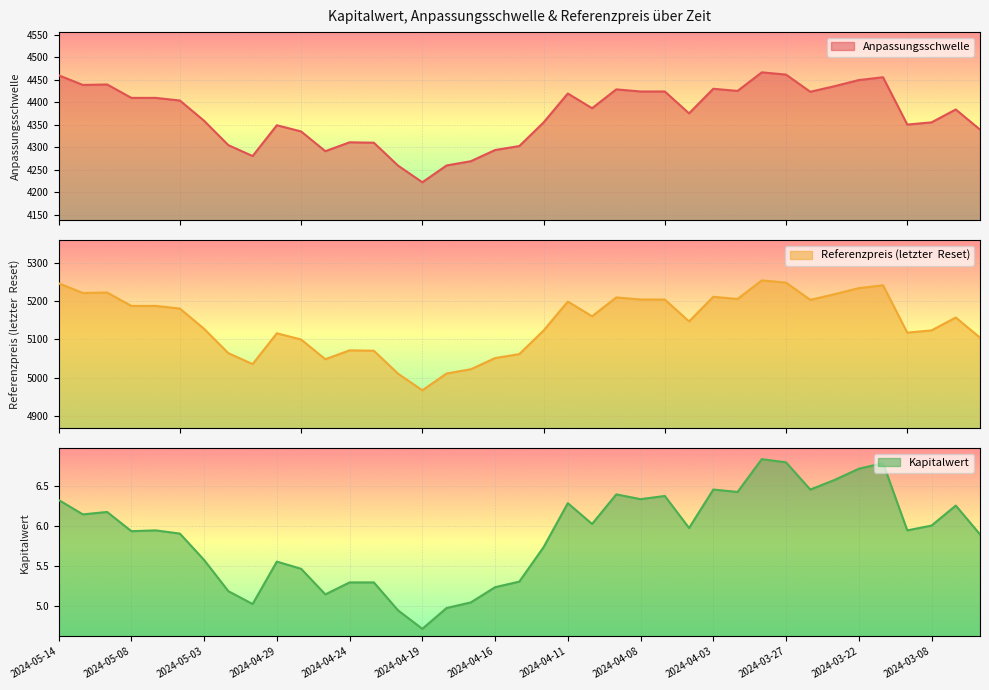

The Kapitalwert series shows 8.5 at 2024-04-11. True or false?

False